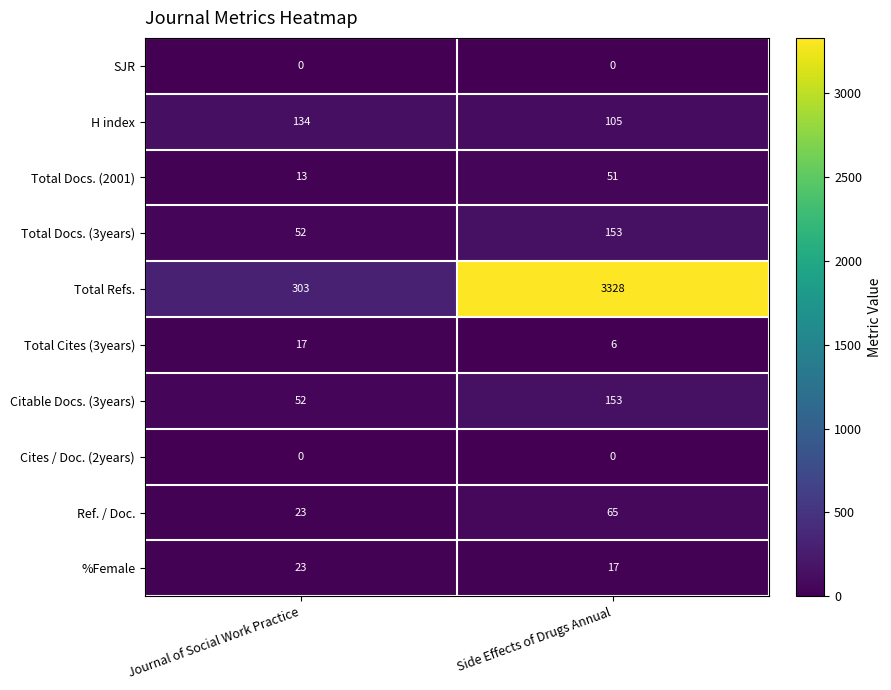

Where is Citable Docs. (3years) nearest to the value 102?

Journal of Social Work Practice